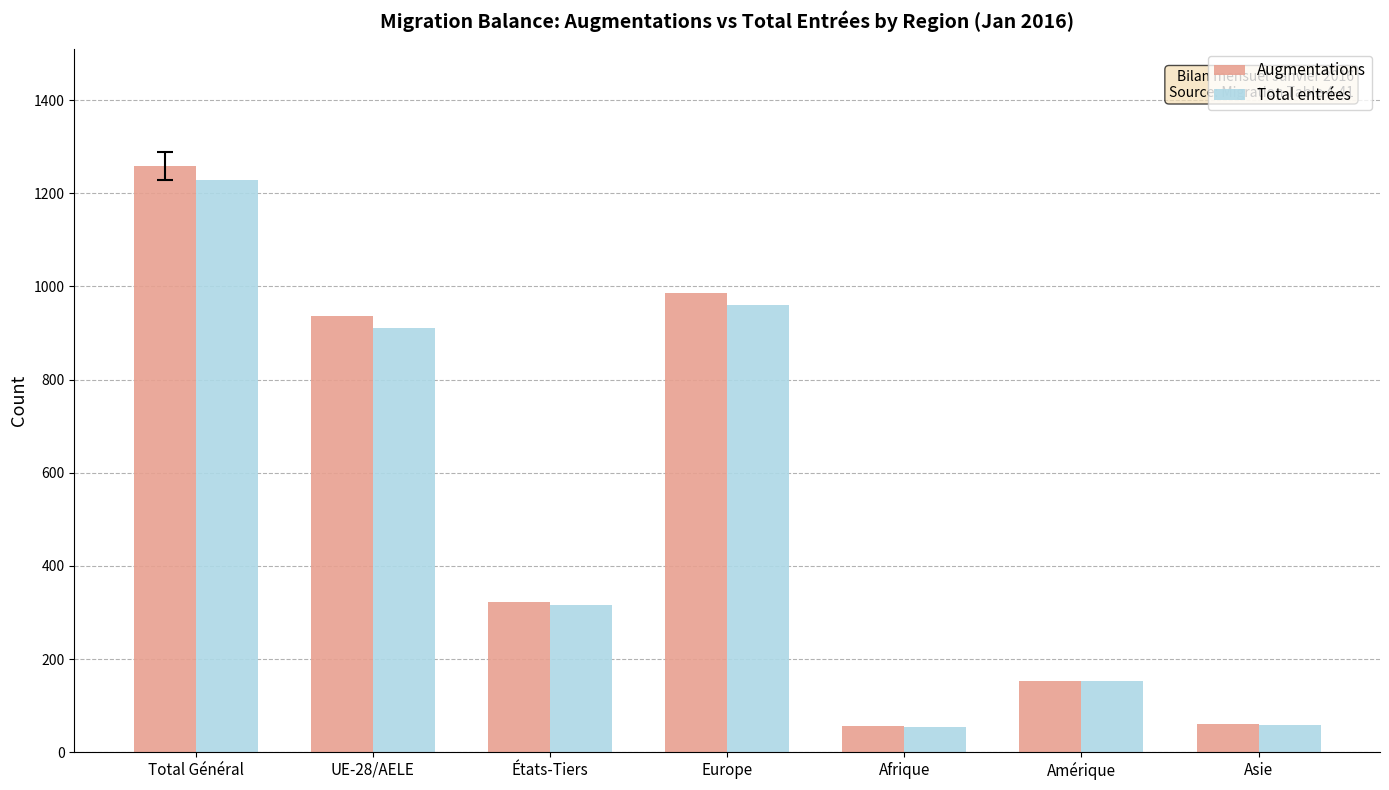

What value does the Total entrées series have at États-Tiers?

317